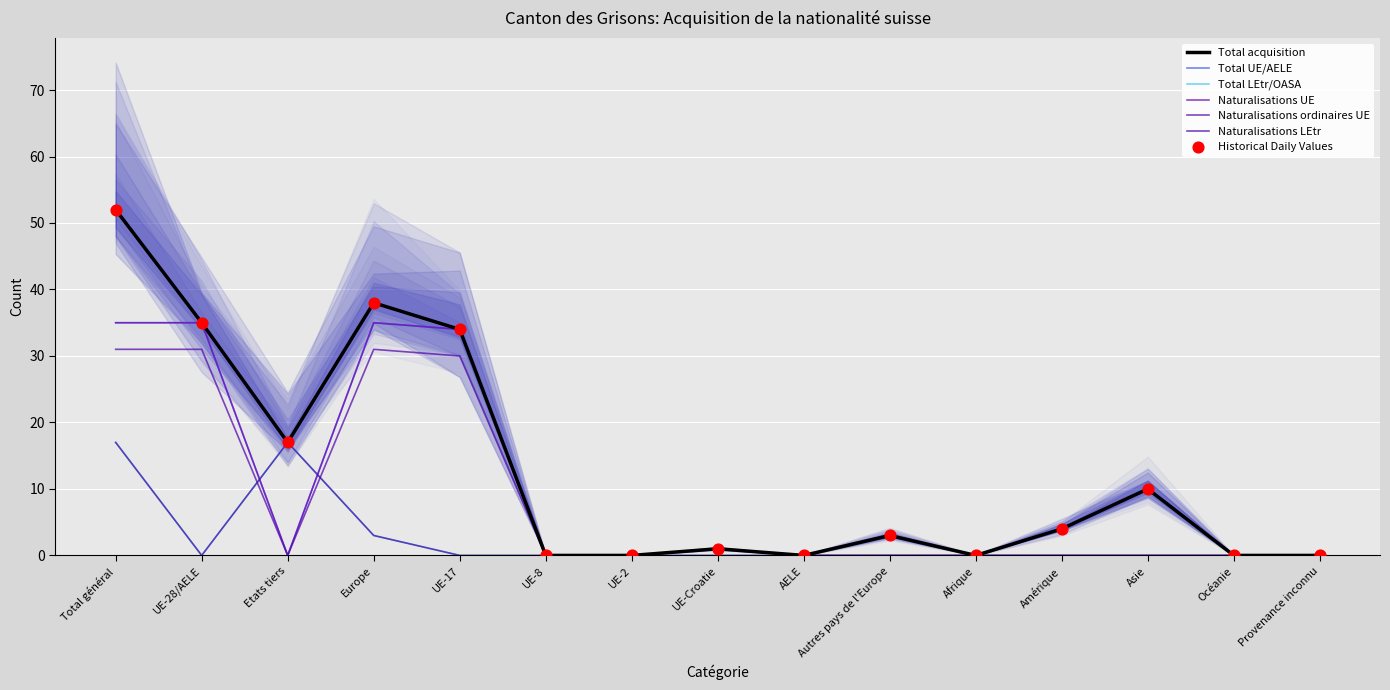

Is the value of Total LEtr/OASA at Total général greater than the value of Total acquisition at Etats tiers?

No